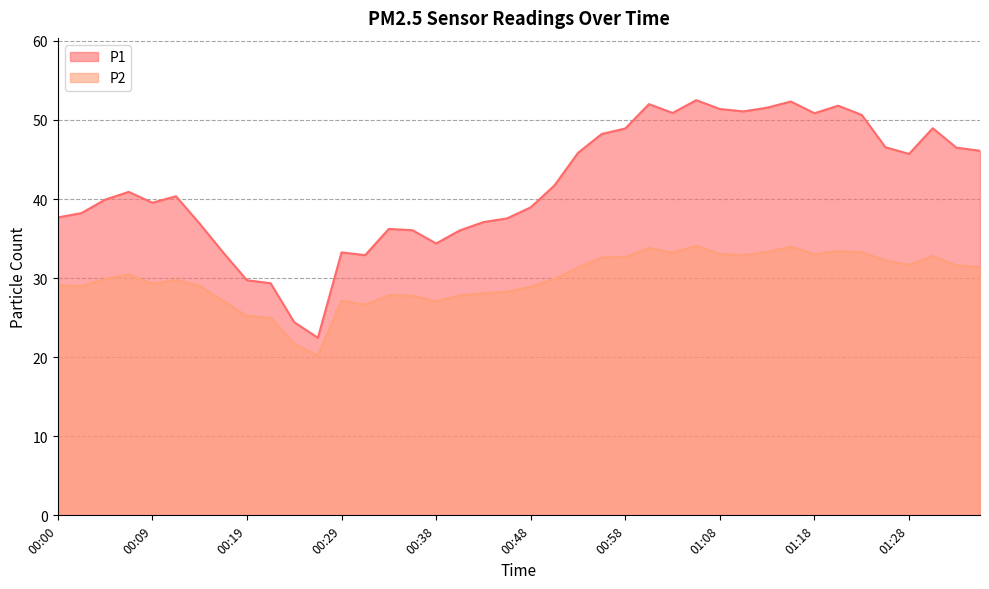

Reading left to right, extract all data points from this chart.

P1: 00:00=37.7	00:02=38.2	00:04=39.9	00:07=40.9	00:09=39.5	00:12=40.4	00:14=36.9	00:17=33.2	00:19=29.7	00:21=29.4	00:24=24.4	00:26=22.4	00:29=33.2	00:31=32.9	00:34=36.2	00:36=36.0	00:38=34.4	00:41=36.0	00:43=37.1	00:46=37.5	00:48=39.0	00:51=41.7	00:53=45.8	00:56=48.2	00:58=48.9	01:01=52.0	01:04=50.9	01:06=52.5	01:08=51.4	01:11=51.1	01:13=51.5	01:16=52.3	01:18=50.9	01:21=51.8	01:23=50.6	01:26=46.5	01:28=45.7	01:33=49.0	01:36=46.5	01:38=46.1
P2: 00:00=29.1	00:02=29.0	00:04=29.9	00:07=30.4	00:09=29.3	00:12=29.8	00:14=29.0	00:17=27.1	00:19=25.2	00:21=25.0	00:24=21.7	00:26=20.2	00:29=27.1	00:31=26.6	00:34=27.8	00:36=27.8	00:38=27.1	00:41=27.8	00:43=28.1	00:46=28.3	00:48=28.9	00:51=29.9	00:53=31.3	00:56=32.6	00:58=32.7	01:01=33.8	01:04=33.2	01:06=34.1	01:08=33.0	01:11=32.9	01:13=33.3	01:16=34.0	01:18=33.0	01:21=33.4	01:23=33.2	01:26=32.2	01:28=31.6	01:33=32.8	01:36=31.6	01:38=31.4